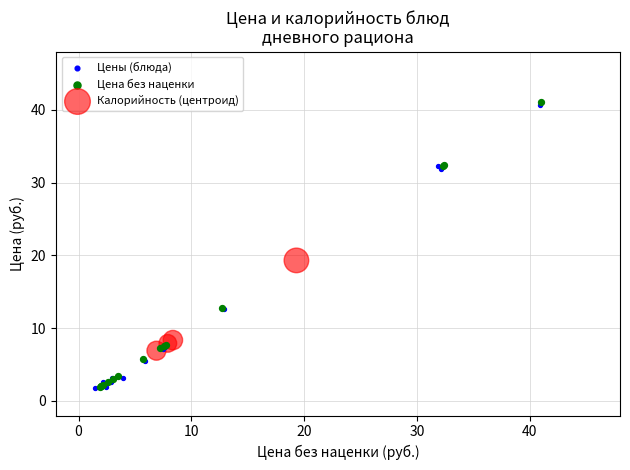

What are all the series names shown in the legend?

Цены (блюда), Цена без наценки, Калорийность (центроид)